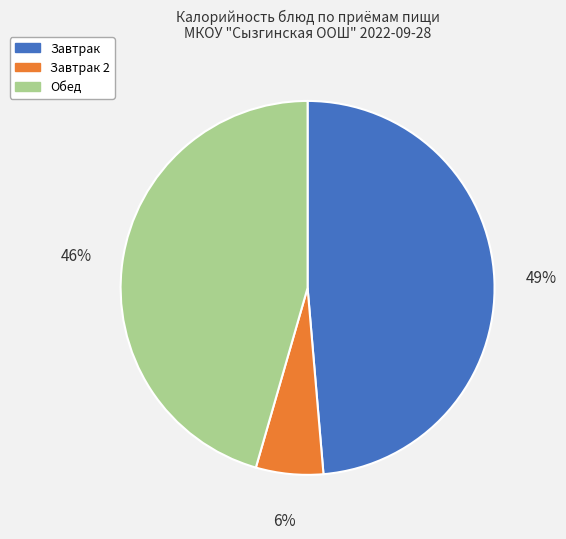

To the nearest percent, what is the average slice percentage?

33%